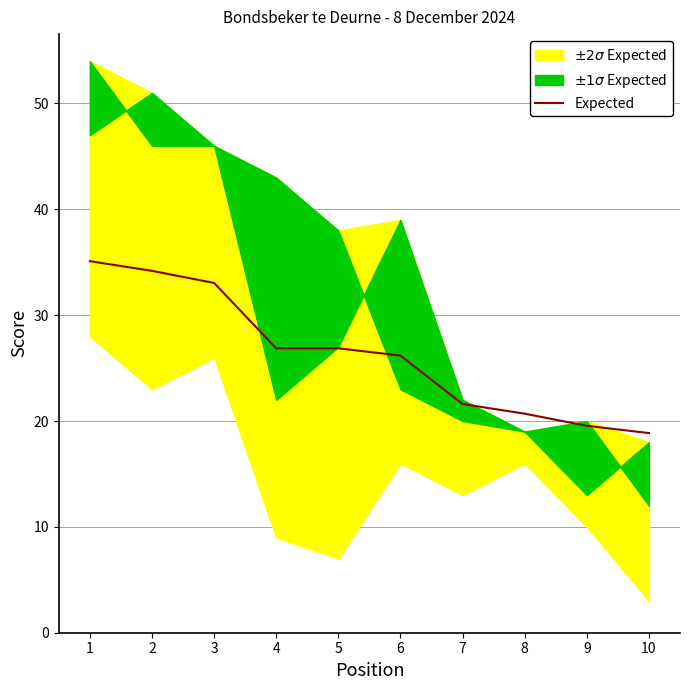

How many data points are less than 26?

4